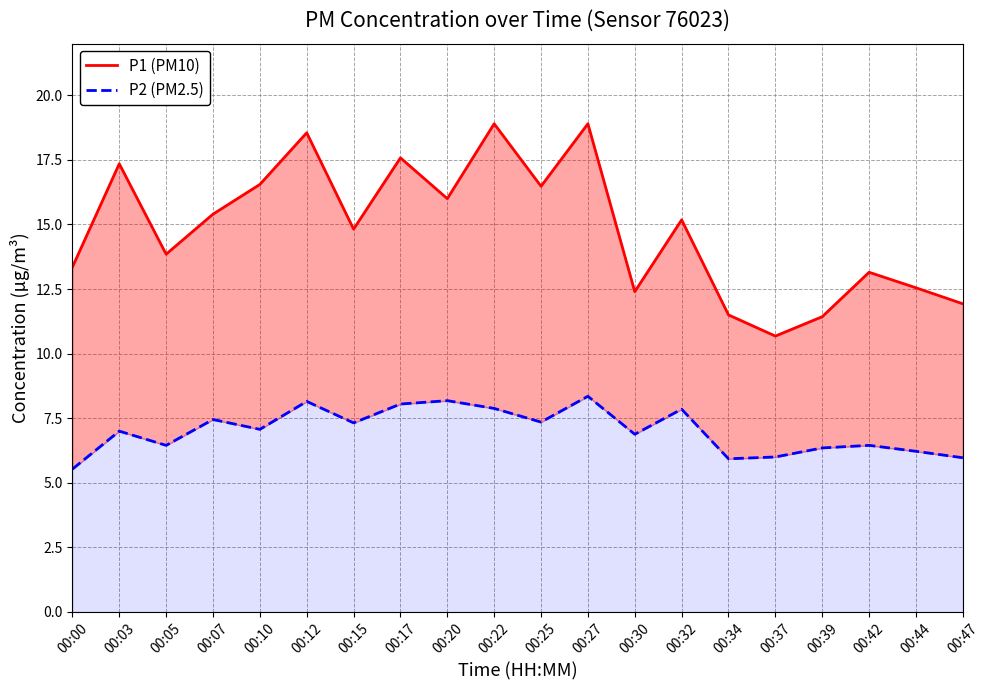

Reading left to right, transcribe all the data shown in this chart.

P1 (PM10): 00:00=13.3	00:03=17.4	00:05=13.8	00:07=15.4	00:10=16.6	00:12=18.6	00:15=14.8	00:17=17.6	00:20=16.0	00:22=18.9	00:25=16.5	00:27=18.9	00:30=12.4	00:32=15.2	00:34=11.5	00:37=10.7	00:39=11.4	00:42=13.2	00:44=12.6	00:47=11.9
P2 (PM2.5): 00:00=5.5	00:03=7.0	00:05=6.5	00:07=7.5	00:10=7.1	00:12=8.2	00:15=7.3	00:17=8.1	00:20=8.2	00:22=7.9	00:25=7.3	00:27=8.3	00:30=6.9	00:32=7.8	00:34=5.9	00:37=6.0	00:39=6.3	00:42=6.5	00:44=6.2	00:47=6.0